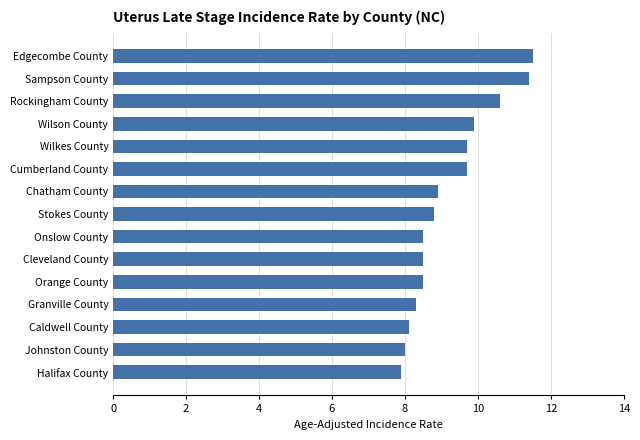

What is the minimum value shown in the chart?

7.9